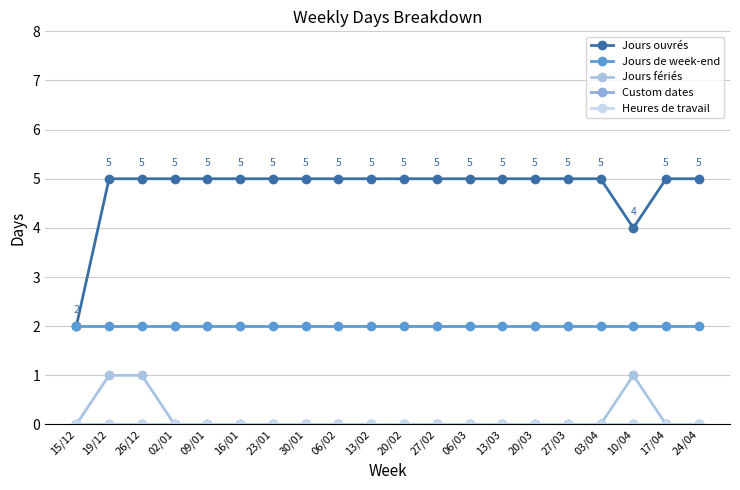

At how many categories does at least one series exceed 2?

19